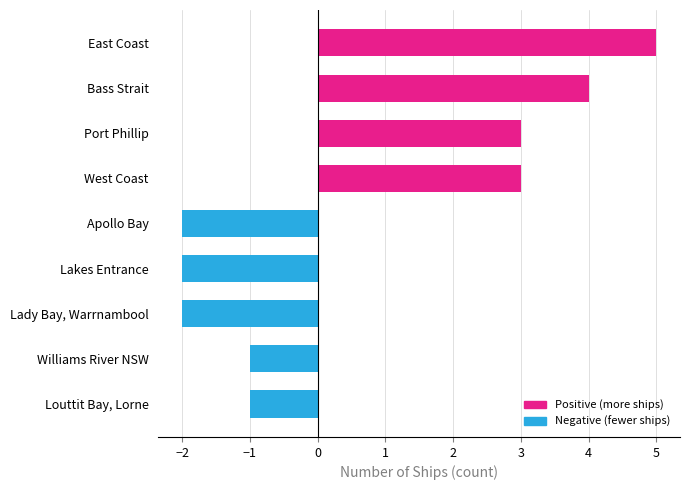

Which has a higher value, Port Phillip or Lady Bay, Warrnambool?

Port Phillip